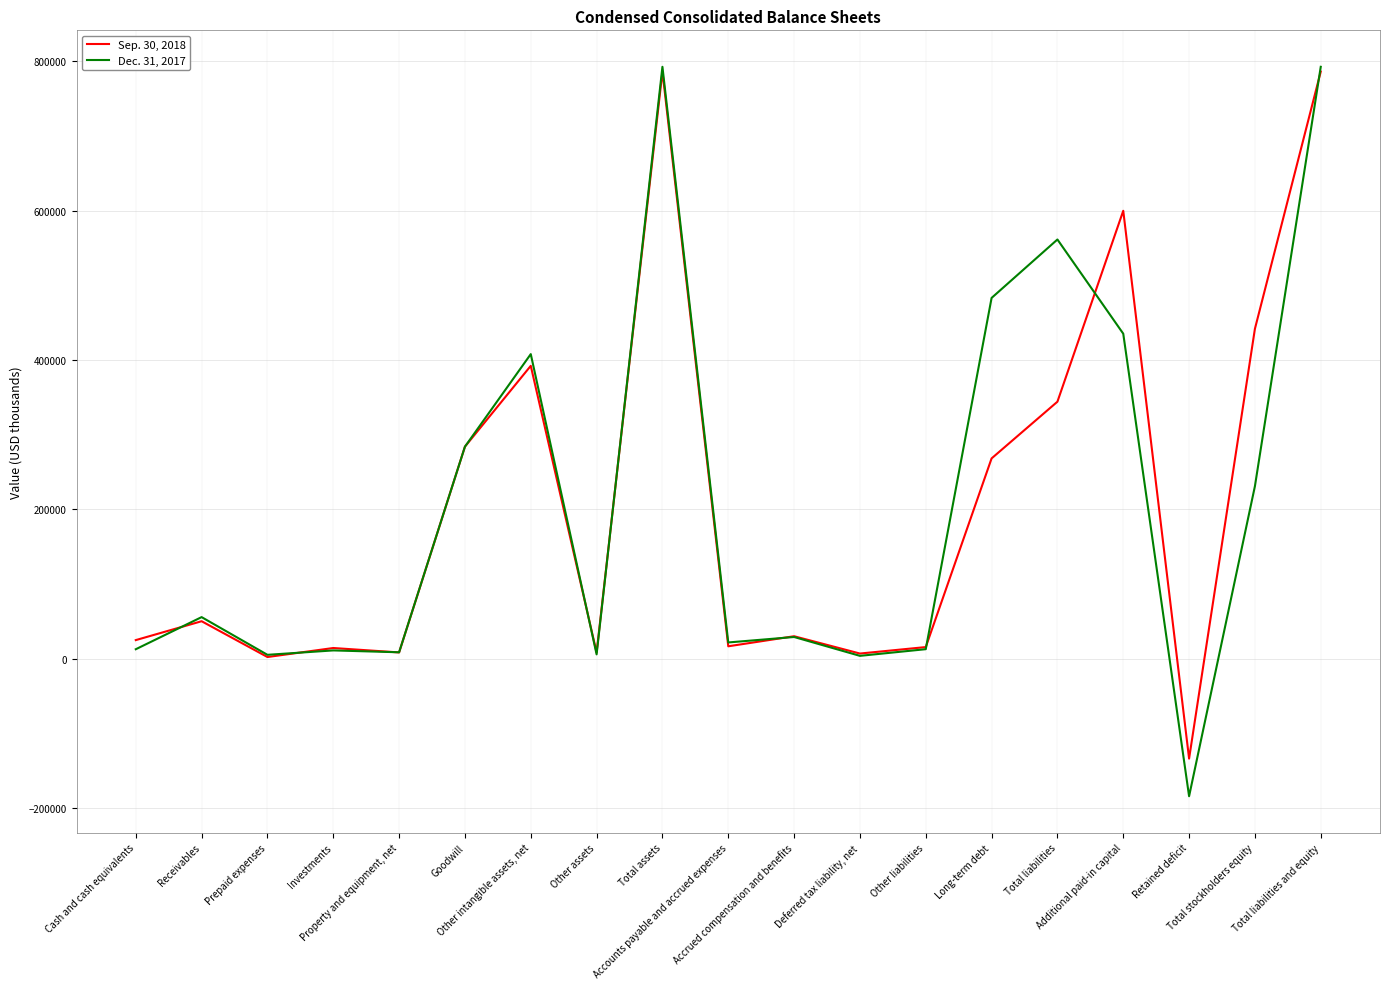

List the series in order of their overall mean, lowest first.

Sep. 30, 2018, Dec. 31, 2017